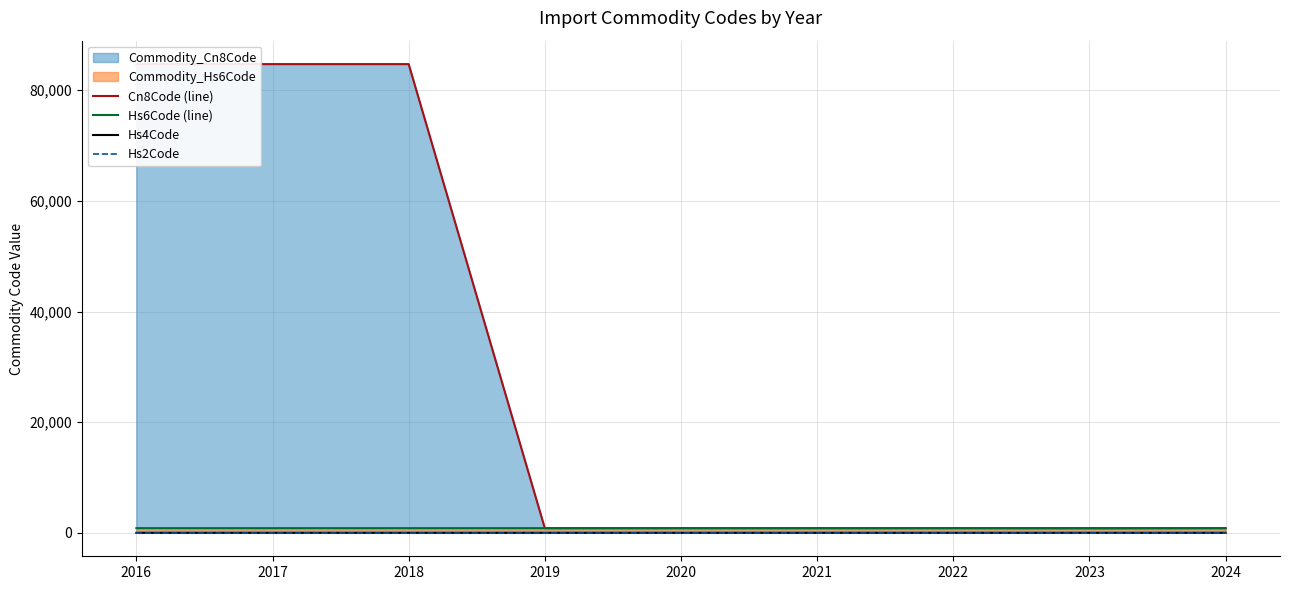

The Hs2Code series shows 0.0 at 2021. True or false?

False